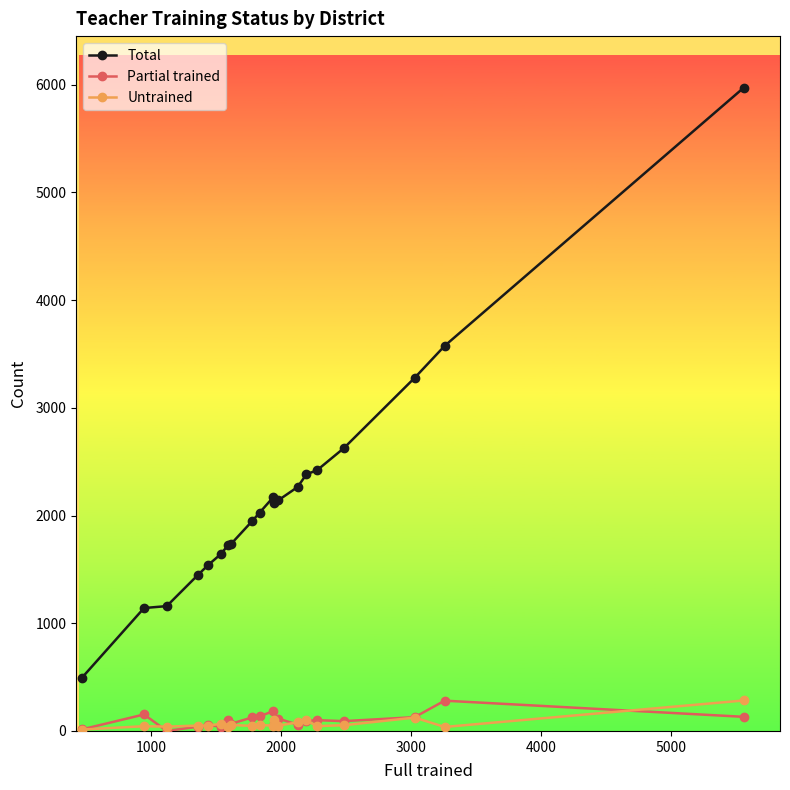

True or false: Untrained and Total intersect in this chart.

False